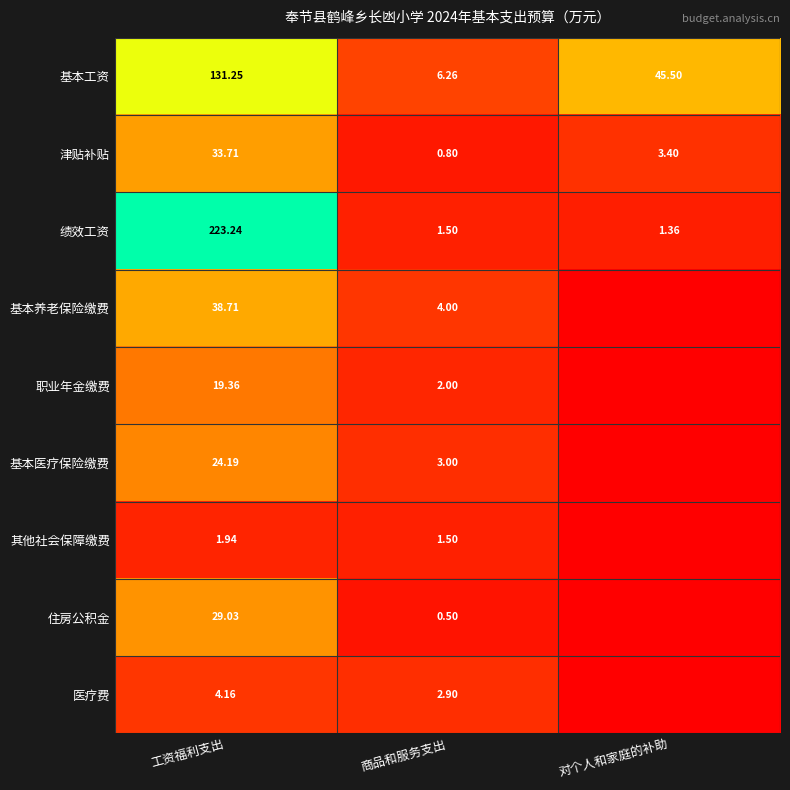

Rank the series at 工资福利支出 from highest to lowest value.

绩效工资, 基本工资, 基本养老保险缴费, 津贴补贴, 住房公积金, 基本医疗保险缴费, 职业年金缴费, 医疗费, 其他社会保障缴费